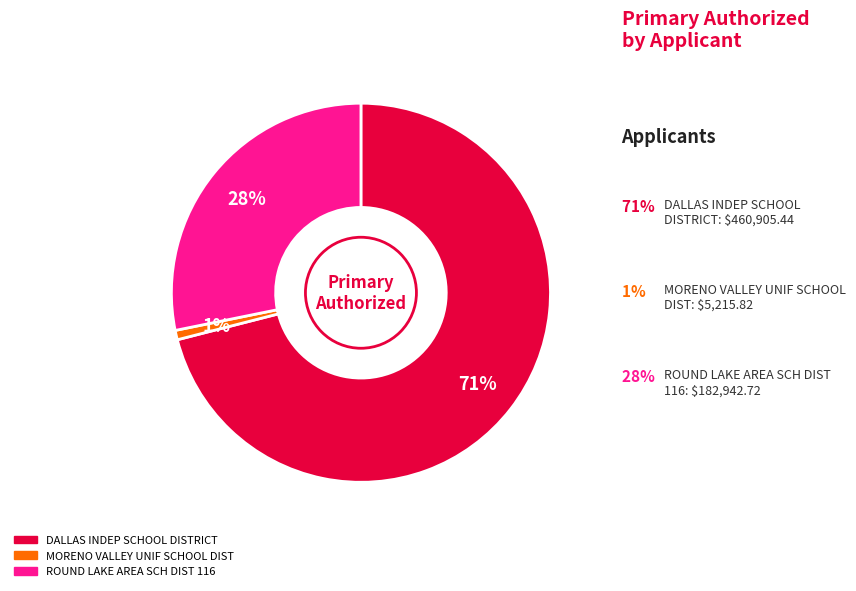

What is the smallest slice in the pie chart?

MORENO VALLEY UNIF SCHOOL DIST